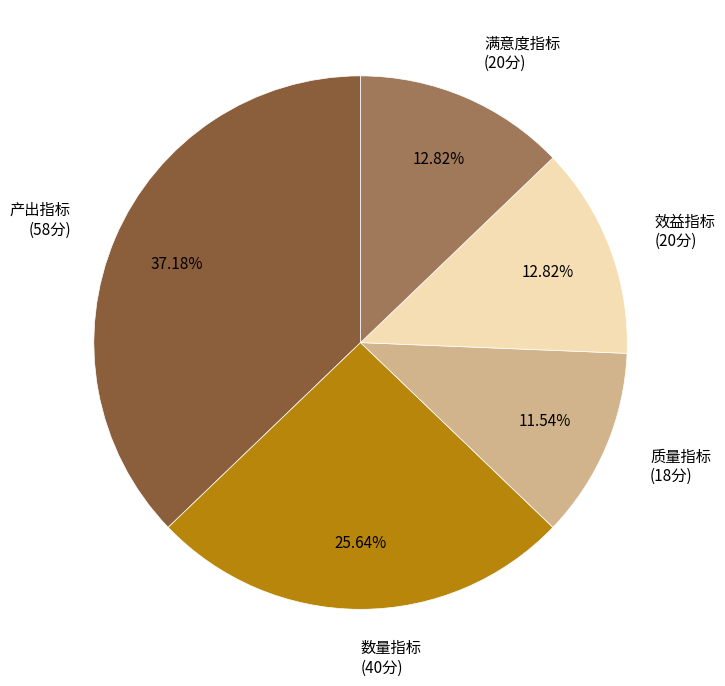

Do 产出指标 and 数量指标 together represent more than half of the pie?

Yes